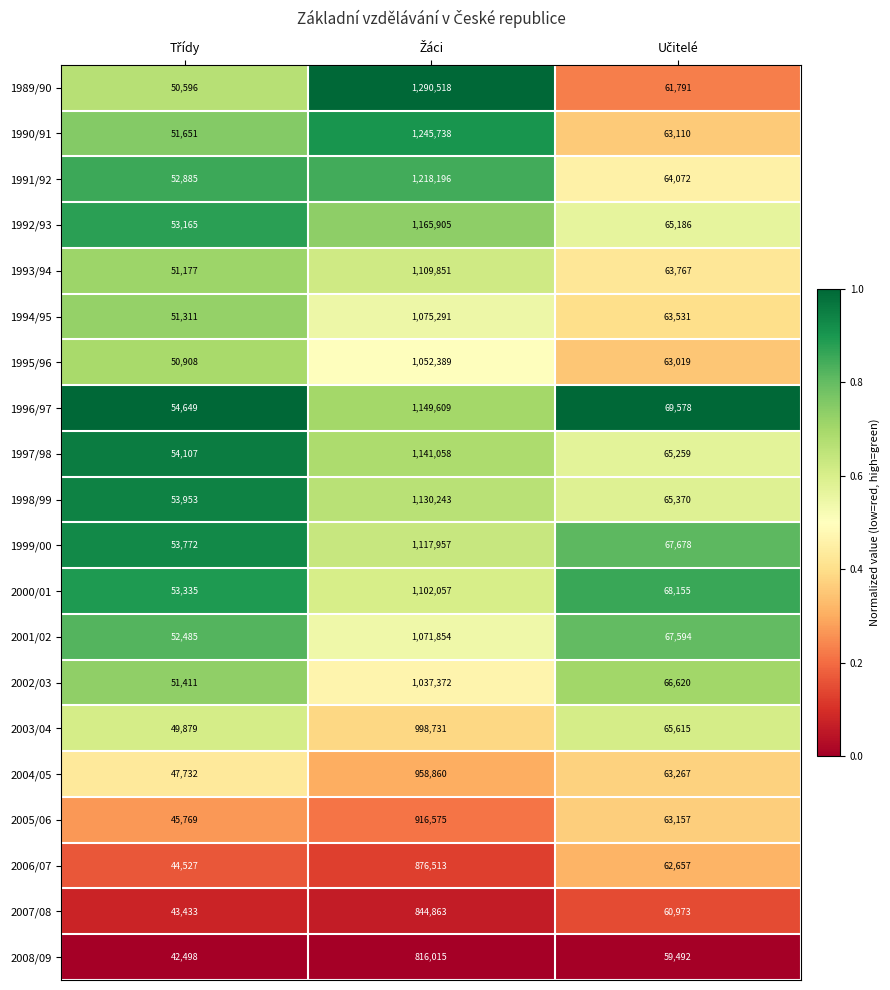

What is the minimum value shown in the chart?

42498